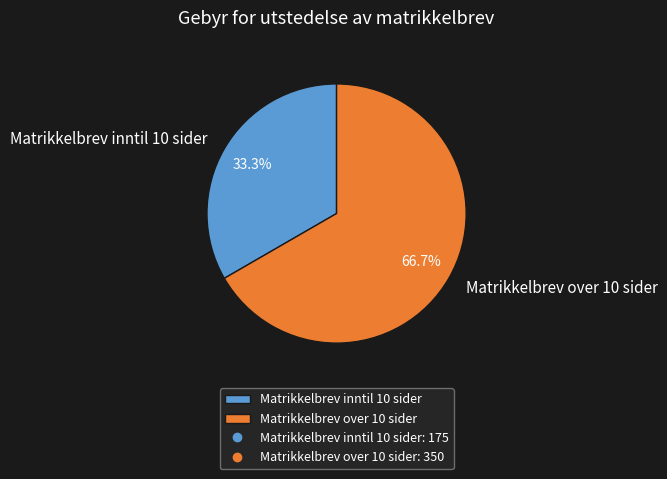

To the nearest percent, what portion does Matrikkelbrev inntil 10 sider represent?

33%